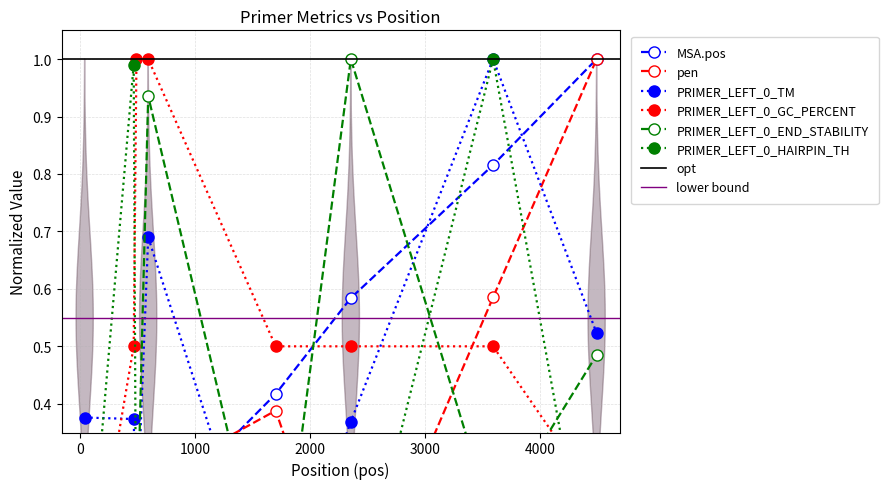

Where is PRIMER_LEFT_0_HAIRPIN_TH nearest to the value 0?

43